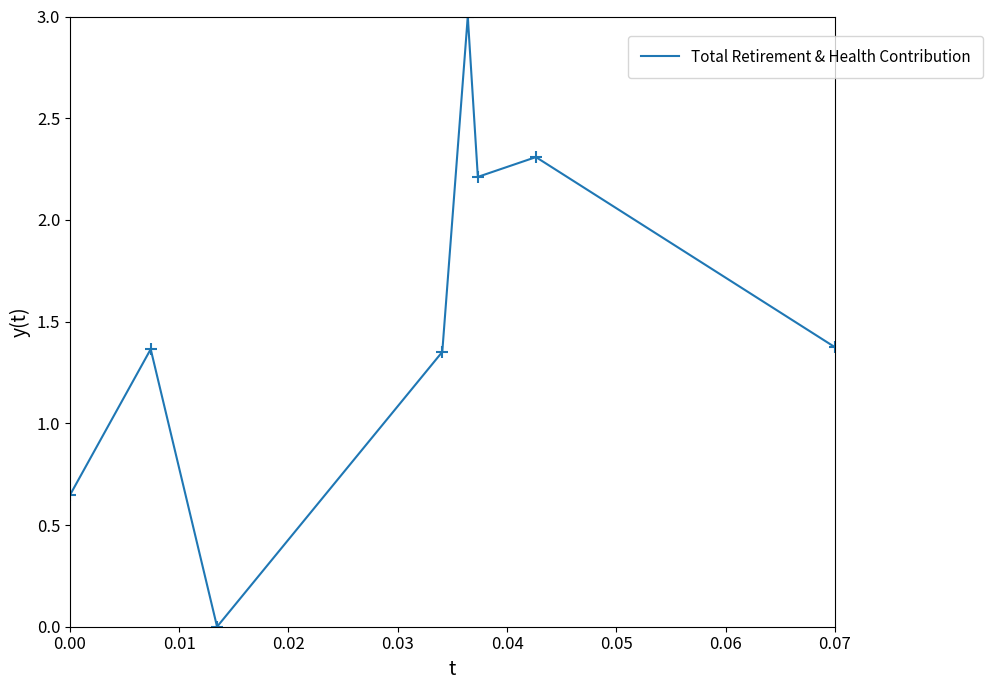

How many series are shown in this chart?

1